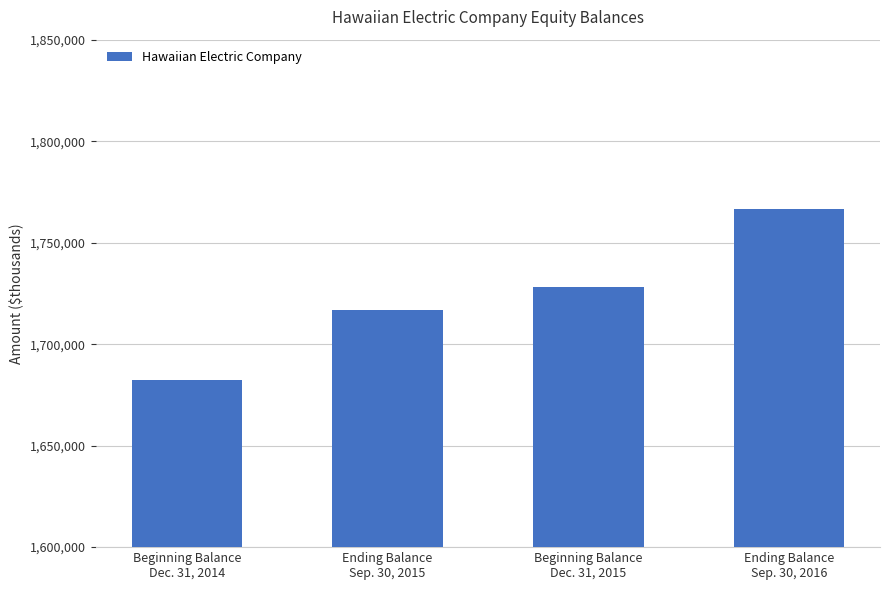

Which has a higher value, Ending Balance
Sep. 30, 2016 or Beginning Balance
Dec. 31, 2015?

Ending Balance
Sep. 30, 2016